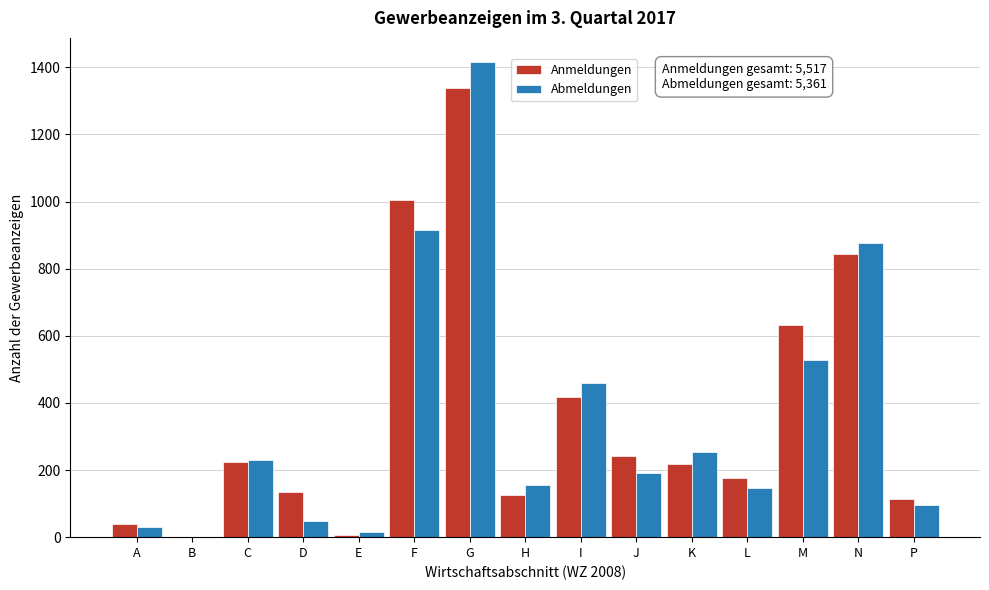

Is the value of Anmeldungen at C greater than the value of Abmeldungen at N?

No